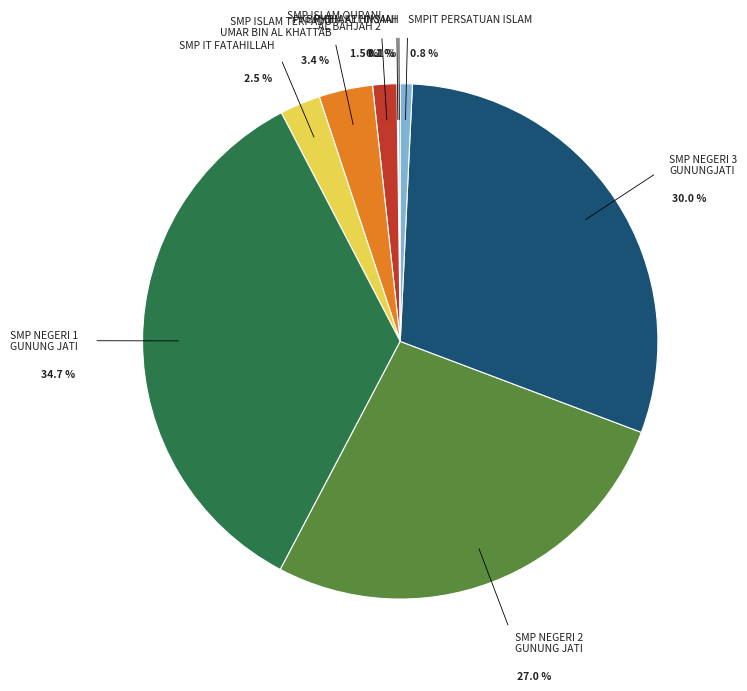

Between SMP ISLAM TERPADU UMAR BIN AL KHATTAB and PKBM AL HIKMAH, which is larger?

SMP ISLAM TERPADU UMAR BIN AL KHATTAB